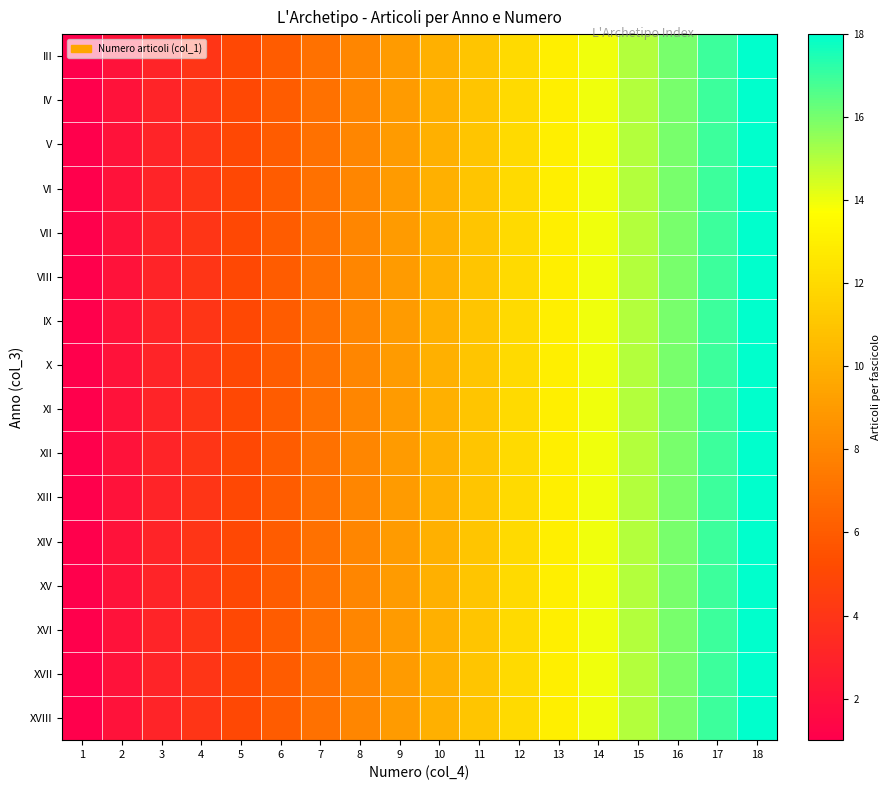

Reading right to left, transcribe all the data shown in this chart.

III: 18=18	17=17	16=16	15=15	14=14	13=13	12=12	11=11	10=10	9=9	8=8	7=7	6=6	5=5	4=4	3=3	2=2	1=1
IV: 18=18	17=17	16=16	15=15	14=14	13=13	12=12	11=11	10=10	9=9	8=8	7=7	6=6	5=5	4=4	3=3	2=2	1=1
V: 18=18	17=17	16=16	15=15	14=14	13=13	12=12	11=11	10=10	9=9	8=8	7=7	6=6	5=5	4=4	3=3	2=2	1=1
VI: 18=18	17=17	16=16	15=15	14=14	13=13	12=12	11=11	10=10	9=9	8=8	7=7	6=6	5=5	4=4	3=3	2=2	1=1
VII: 18=18	17=17	16=16	15=15	14=14	13=13	12=12	11=11	10=10	9=9	8=8	7=7	6=6	5=5	4=4	3=3	2=2	1=1
VIII: 18=18	17=17	16=16	15=15	14=14	13=13	12=12	11=11	10=10	9=9	8=8	7=7	6=6	5=5	4=4	3=3	2=2	1=1
IX: 18=18	17=17	16=16	15=15	14=14	13=13	12=12	11=11	10=10	9=9	8=8	7=7	6=6	5=5	4=4	3=3	2=2	1=1
X: 18=18	17=17	16=16	15=15	14=14	13=13	12=12	11=11	10=10	9=9	8=8	7=7	6=6	5=5	4=4	3=3	2=2	1=1
XI: 18=18	17=17	16=16	15=15	14=14	13=13	12=12	11=11	10=10	9=9	8=8	7=7	6=6	5=5	4=4	3=3	2=2	1=1
XII: 18=18	17=17	16=16	15=15	14=14	13=13	12=12	11=11	10=10	9=9	8=8	7=7	6=6	5=5	4=4	3=3	2=2	1=1
XIII: 18=18	17=17	16=16	15=15	14=14	13=13	12=12	11=11	10=10	9=9	8=8	7=7	6=6	5=5	4=4	3=3	2=2	1=1
XIV: 18=18	17=17	16=16	15=15	14=14	13=13	12=12	11=11	10=10	9=9	8=8	7=7	6=6	5=5	4=4	3=3	2=2	1=1
XV: 18=18	17=17	16=16	15=15	14=14	13=13	12=12	11=11	10=10	9=9	8=8	7=7	6=6	5=5	4=4	3=3	2=2	1=1
XVI: 18=18	17=17	16=16	15=15	14=14	13=13	12=12	11=11	10=10	9=9	8=8	7=7	6=6	5=5	4=4	3=3	2=2	1=1
XVII: 18=18	17=17	16=16	15=15	14=14	13=13	12=12	11=11	10=10	9=9	8=8	7=7	6=6	5=5	4=4	3=3	2=2	1=1
XVIII: 18=18	17=17	16=16	15=15	14=14	13=13	12=12	11=11	10=10	9=9	8=8	7=7	6=6	5=5	4=4	3=3	2=2	1=1